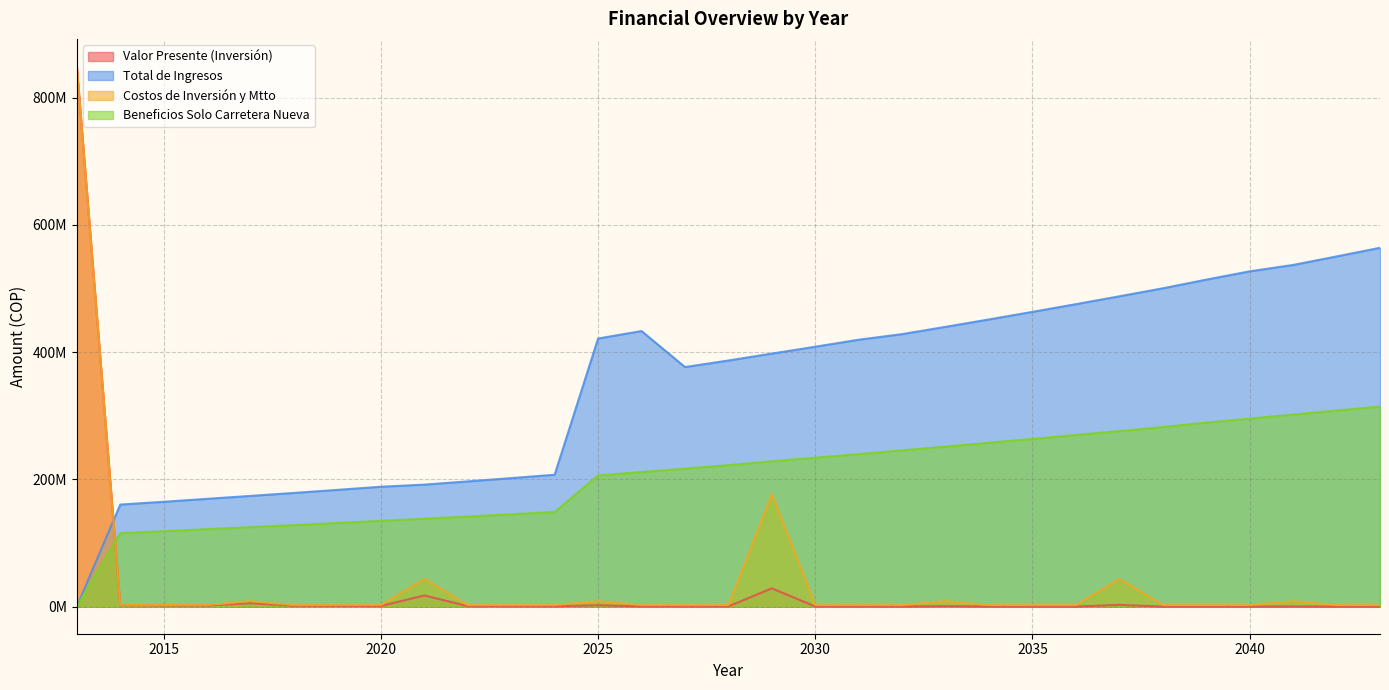

The value of Costos de Inversión y Mtto at 2035 is 4032823.5. True or false?

False